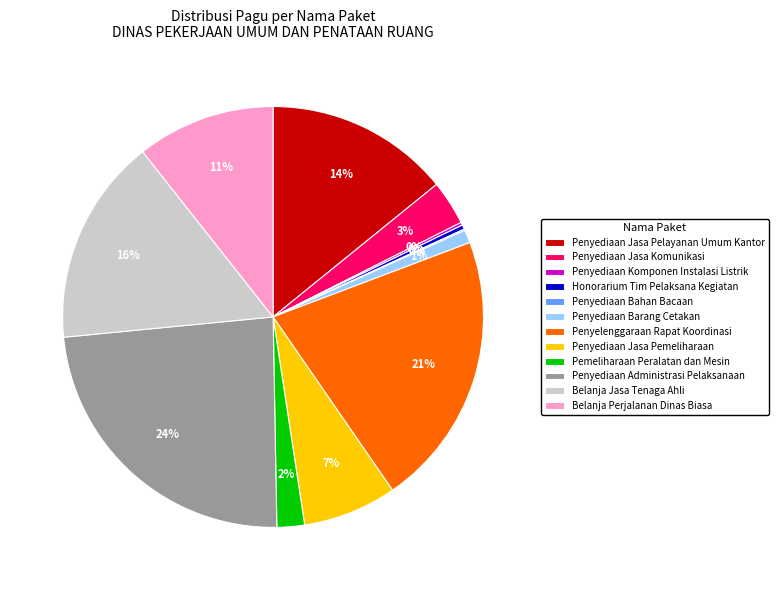

What is the largest slice in the pie chart?

Penyediaan Administrasi Pelaksanaan